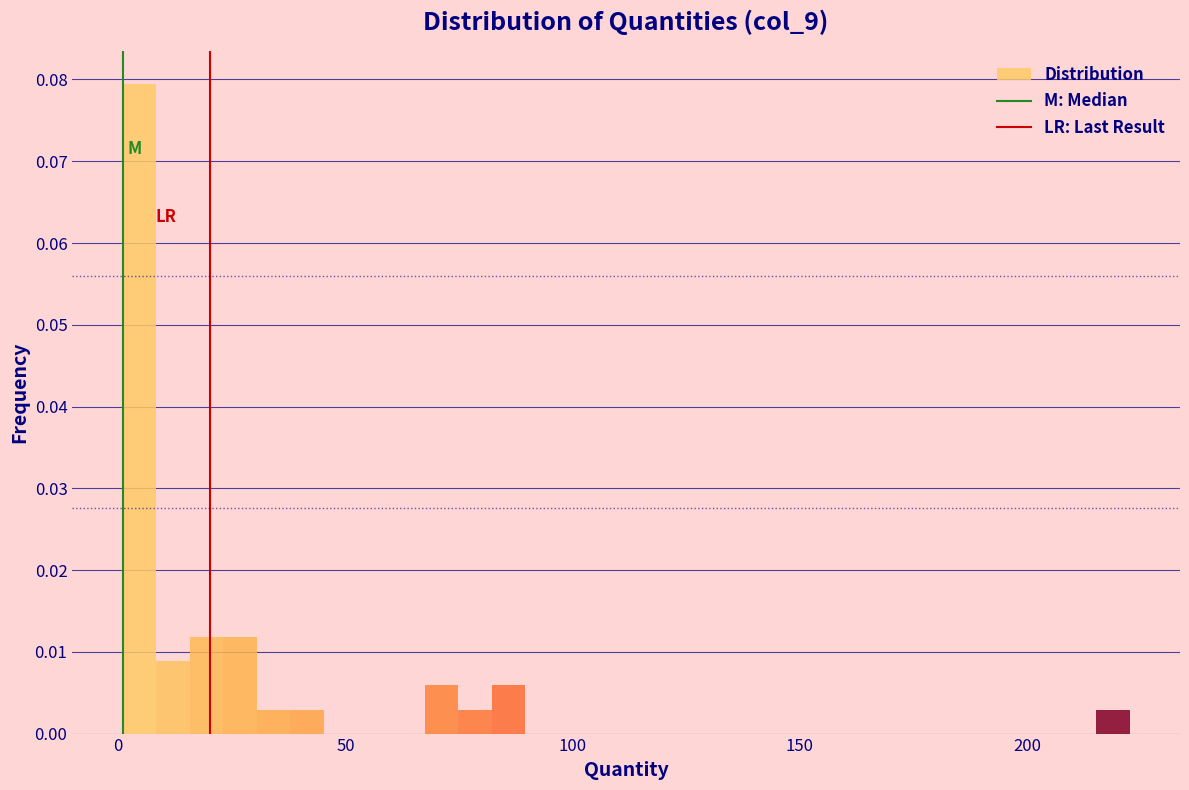

Around what value on the x-axis is the tallest bar? Give the approximate position of its centre, as read against the axis.

5